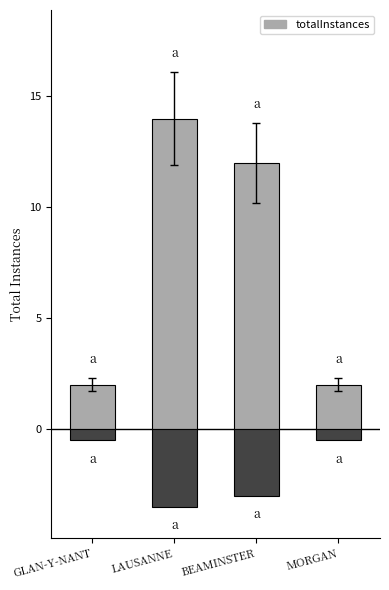

Reading left to right, list all the values displayed in this chart.

2	14	12	2